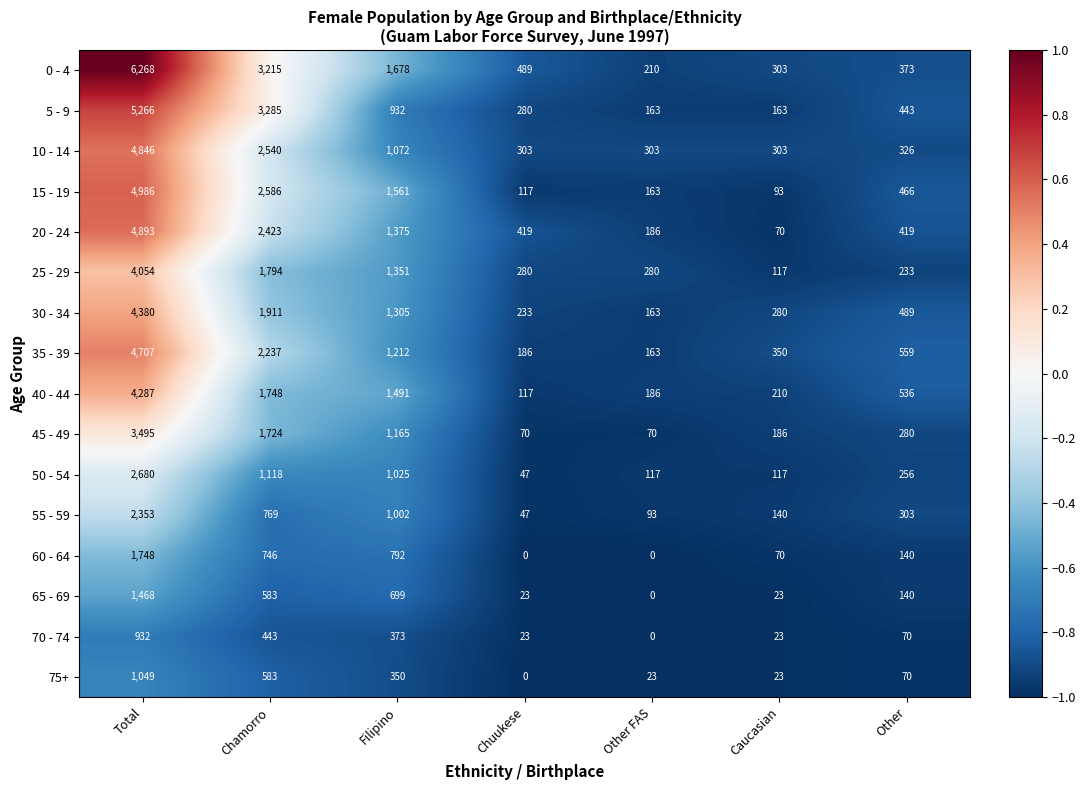

At which category does the chart reach its peak across all series?

Total